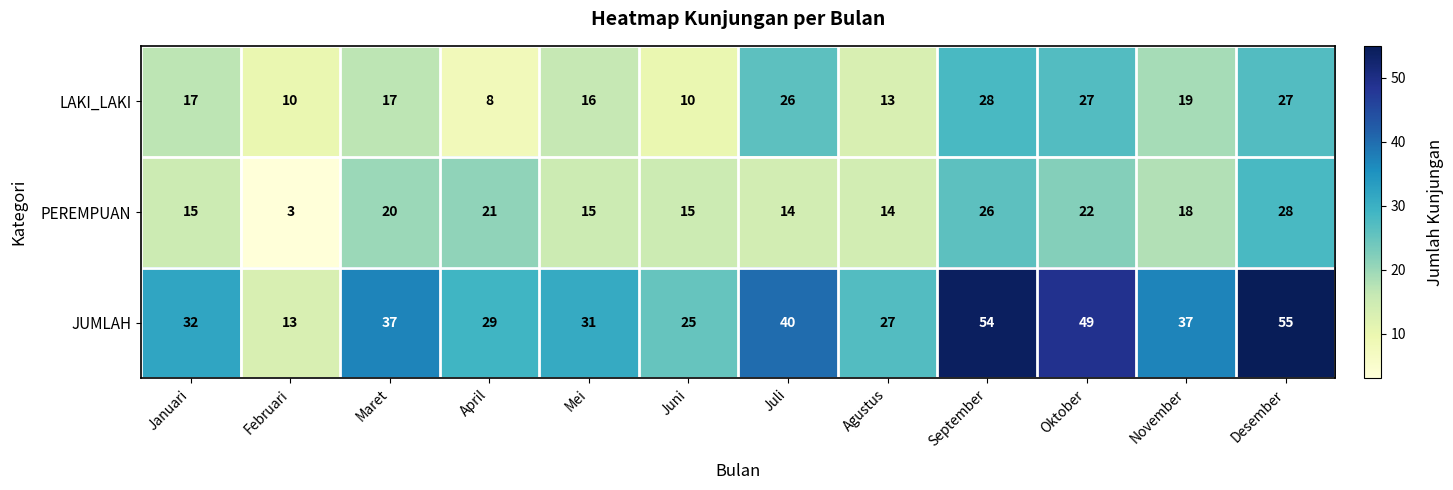

At how many categories does at least one series exceed 20?

11